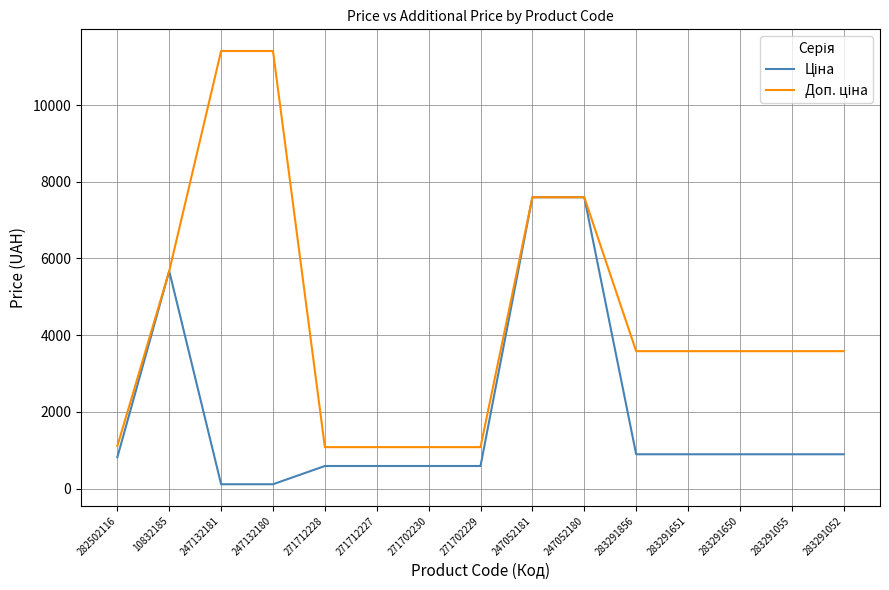

What is the maximum value shown in the chart?

11410.0